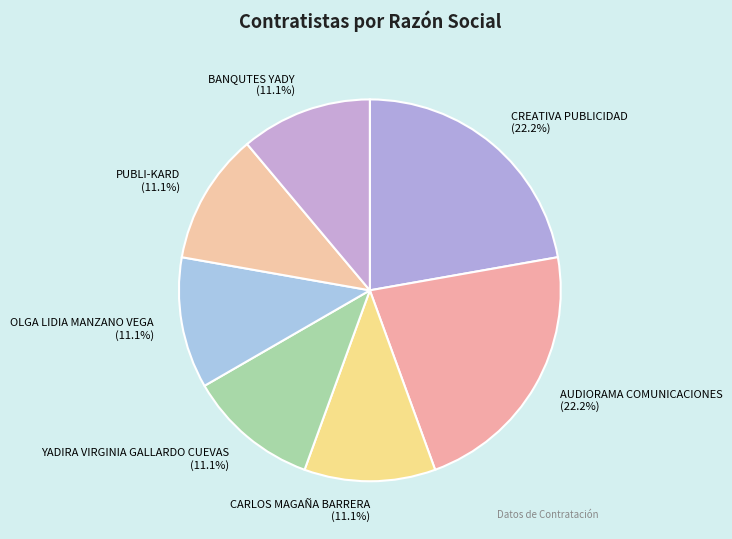

To the nearest percent, what portion does PUBLI-KARD represent?

11%